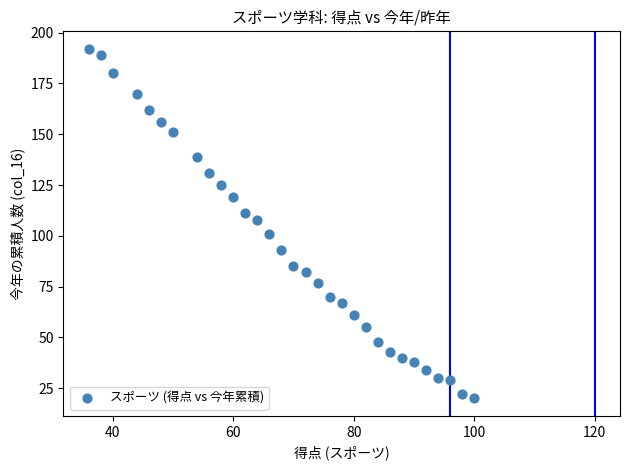

What Y value in the scatter plot is closest to 106?

108